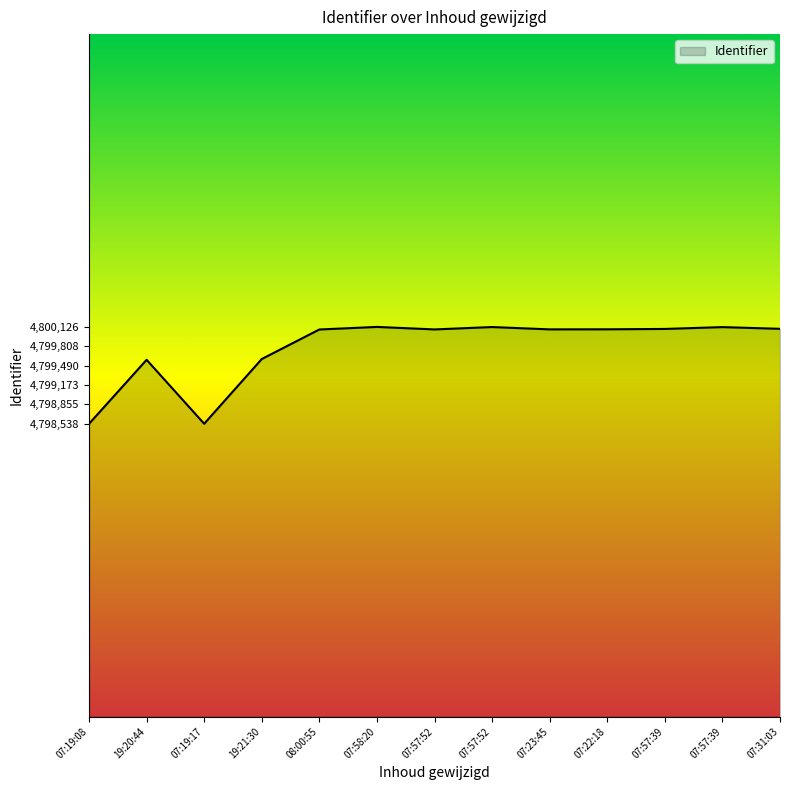

Which label corresponds to the smallest value in the chart?

07:19:08